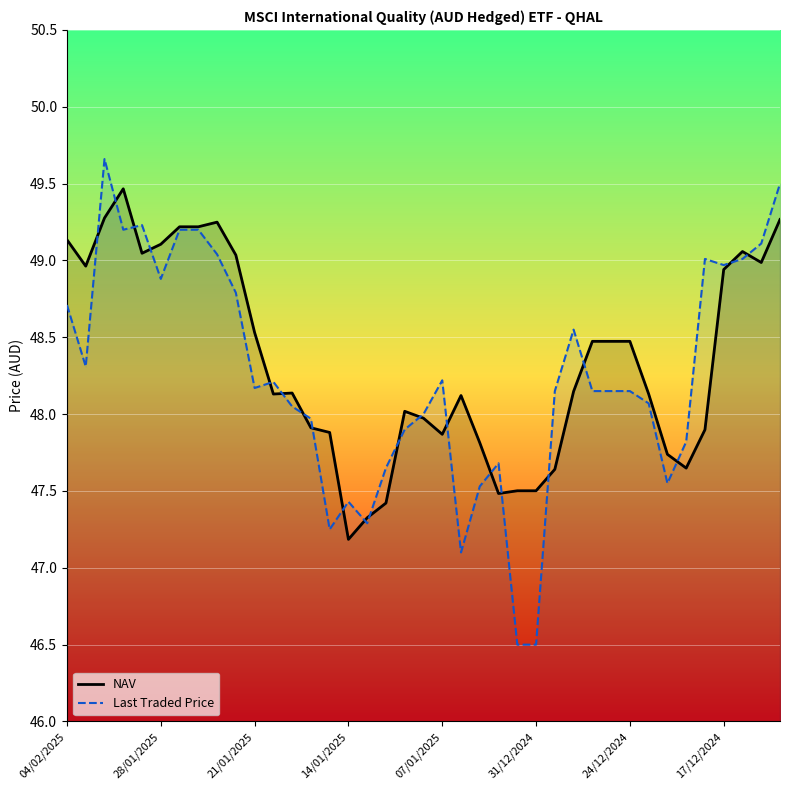

What are all the series names shown in the legend?

NAV, Last Traded Price